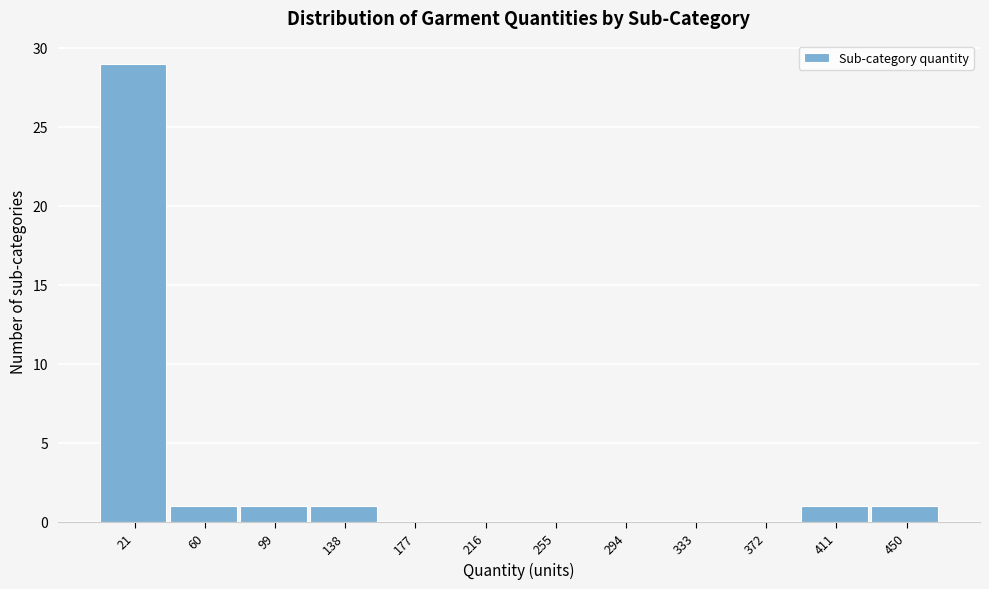

Reading left to right, transcribe this chart: for each bar, give the range it covers on the x-axis and its height. Neither the bar edges nor the heights are printed on the chart, so give them approximately, as read against the axes.

0 to 40: 29
40 to 80: 1
80 to 120: 1
120 to 155: 1
155 to 195: 0
195 to 235: 0
235 to 275: 0
275 to 315: 0
315 to 355: 0
355 to 390: 0
390 to 430: 1
430 to 470: 1